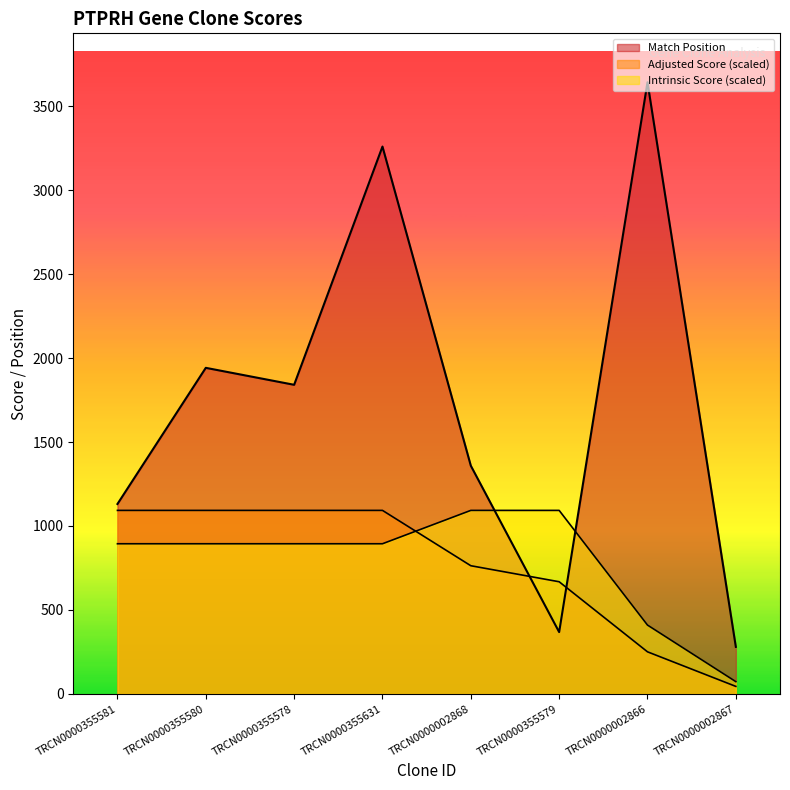

Which series has the largest range (max minus min)?

Match Position